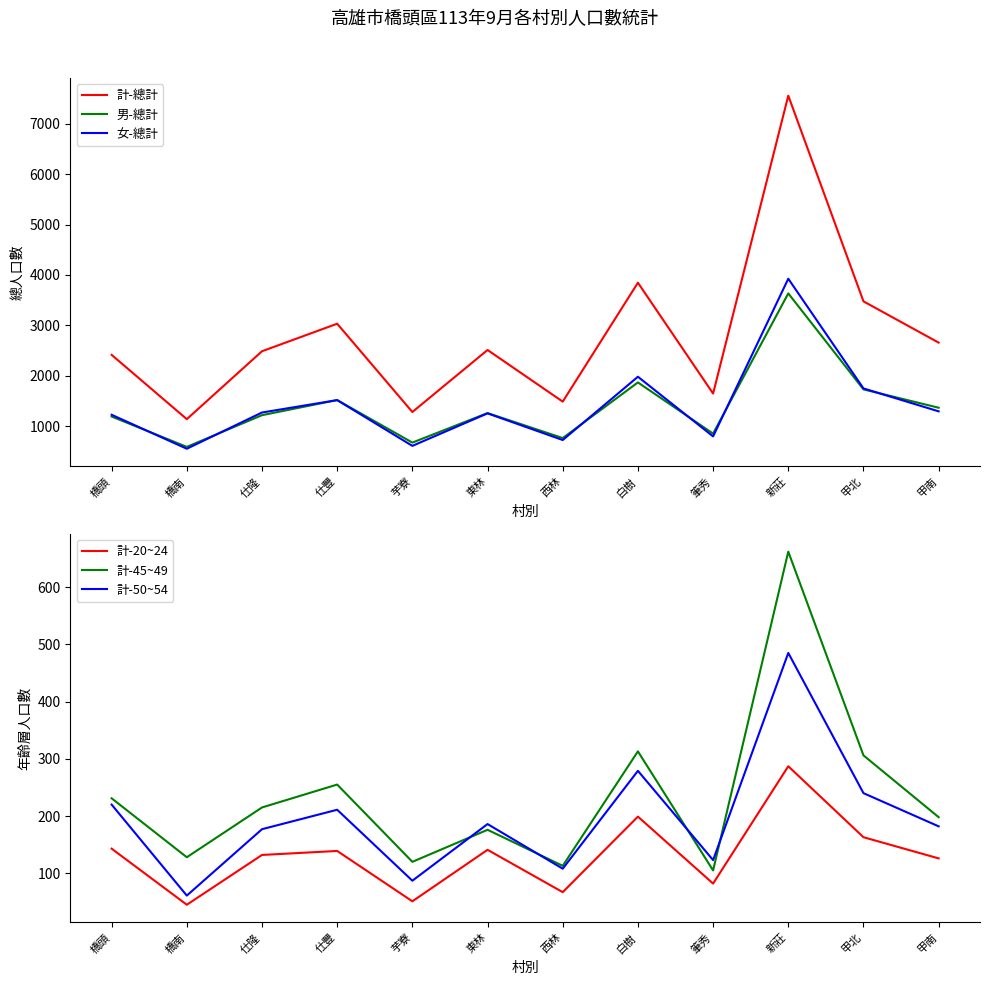

Rank the series by their maximum value, from lowest to highest.

計-20~24, 計-50~54, 計-45~49, 男-總計, 女-總計, 計-總計